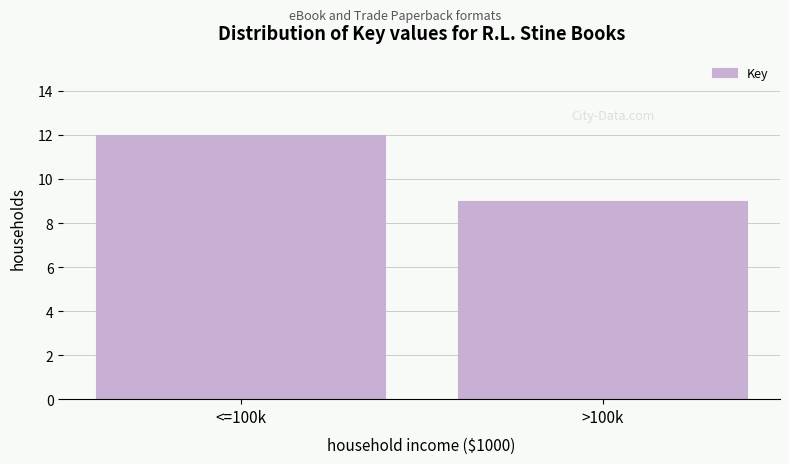

Reading left to right, what are all the values shown in this chart?

12	9